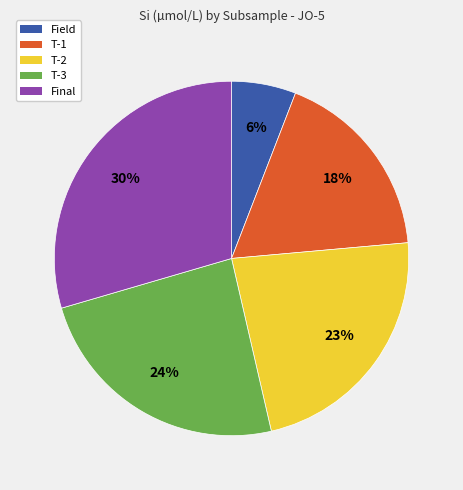

What is the ratio of the value at Final to the value at T-1?

1.7